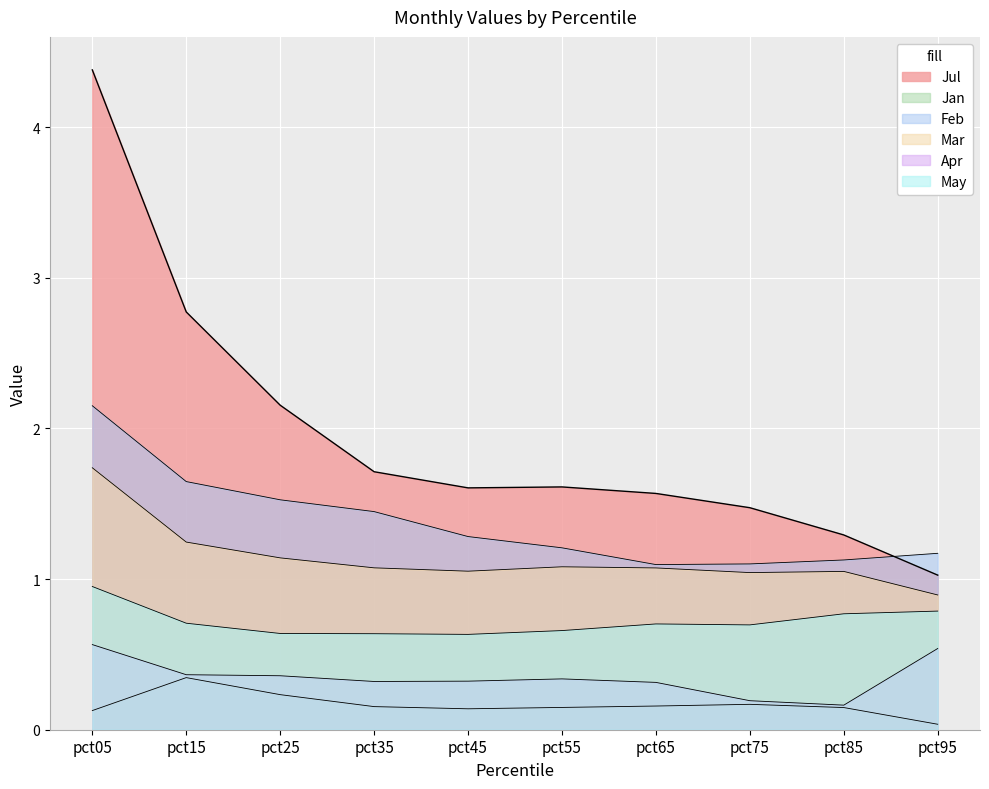

What is the spread (max minus min) of values at pct55?

1.5